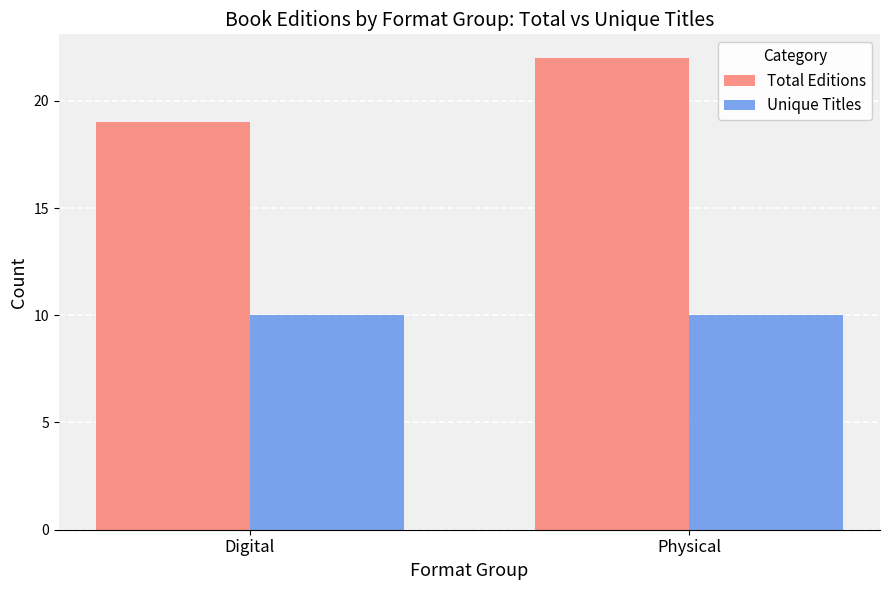

What is the average value of the Unique Titles series?

10